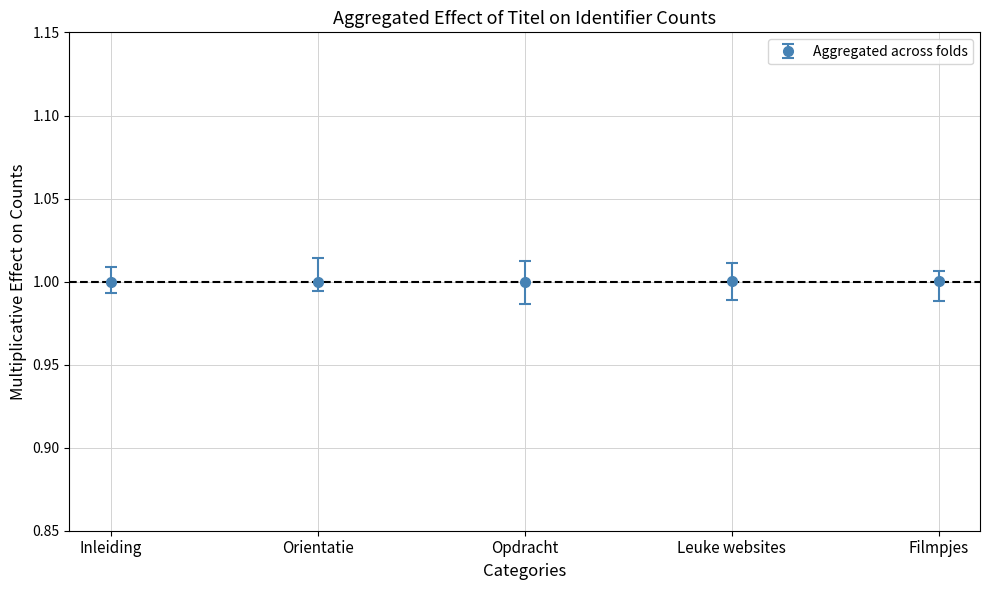

What is the label of the 4th point from the left?

Leuke websites